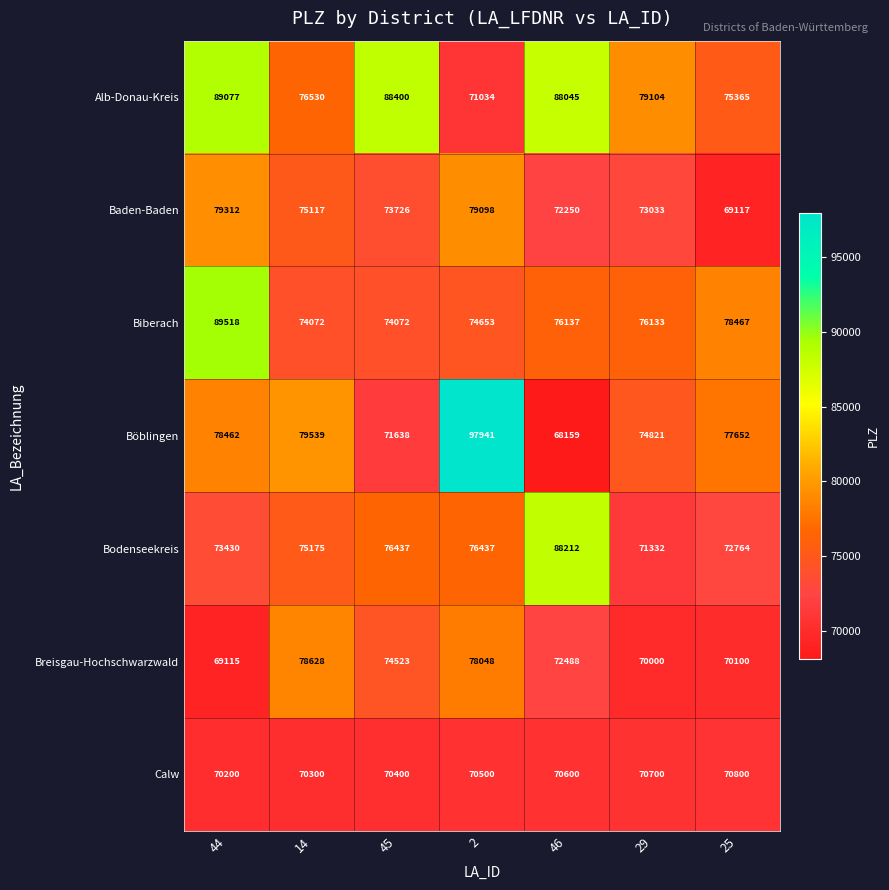

What is the difference between the maximum and second lowest values in the Calw series?

500